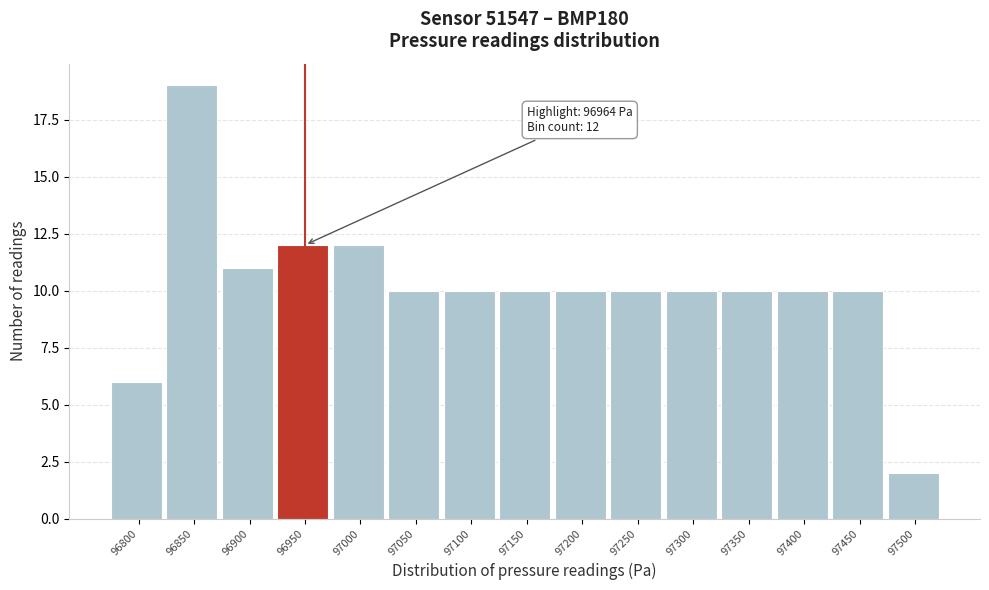

Reading left to right, what are all the values shown in this chart?

96800=6	96850=19	96900=11	96950=12	97000=12	97050=10	97100=10	97150=10	97200=10	97250=10	97300=10	97350=10	97400=10	97450=10	97500=2